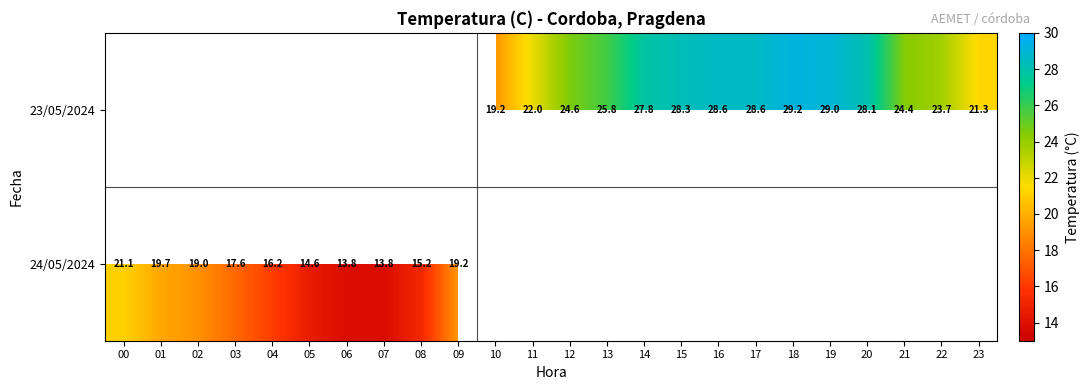

Which category has the highest value across all series?

18